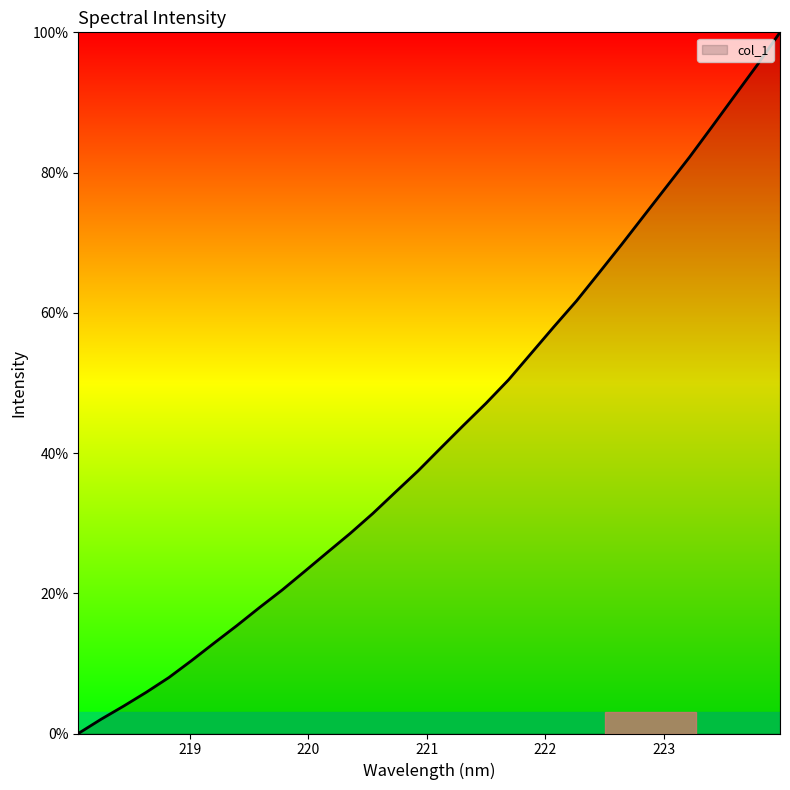

How many values are below 40?

16